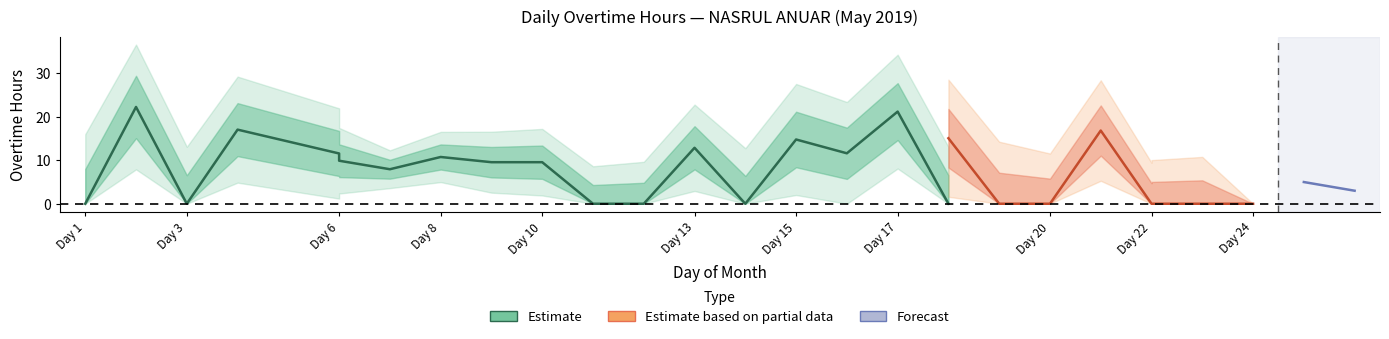

True or false: there are more than 2 points higher than both neighbors.

True